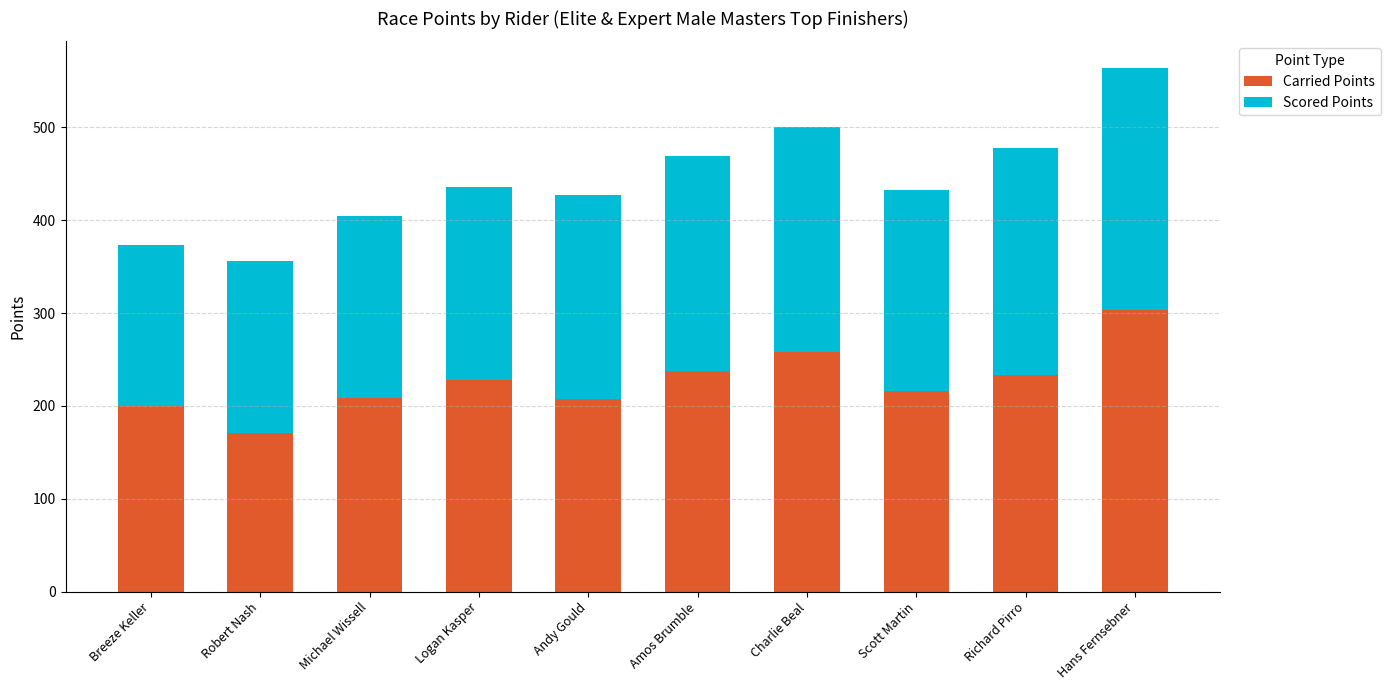

Does the chart contain any negative values?

No